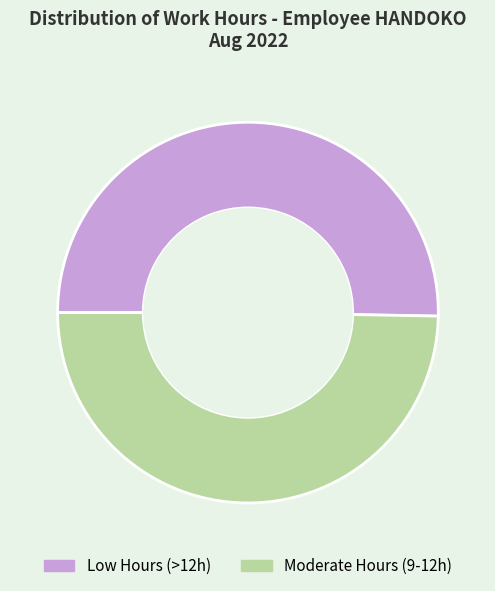

Which slice is the largest?

Low Hours (>12h)